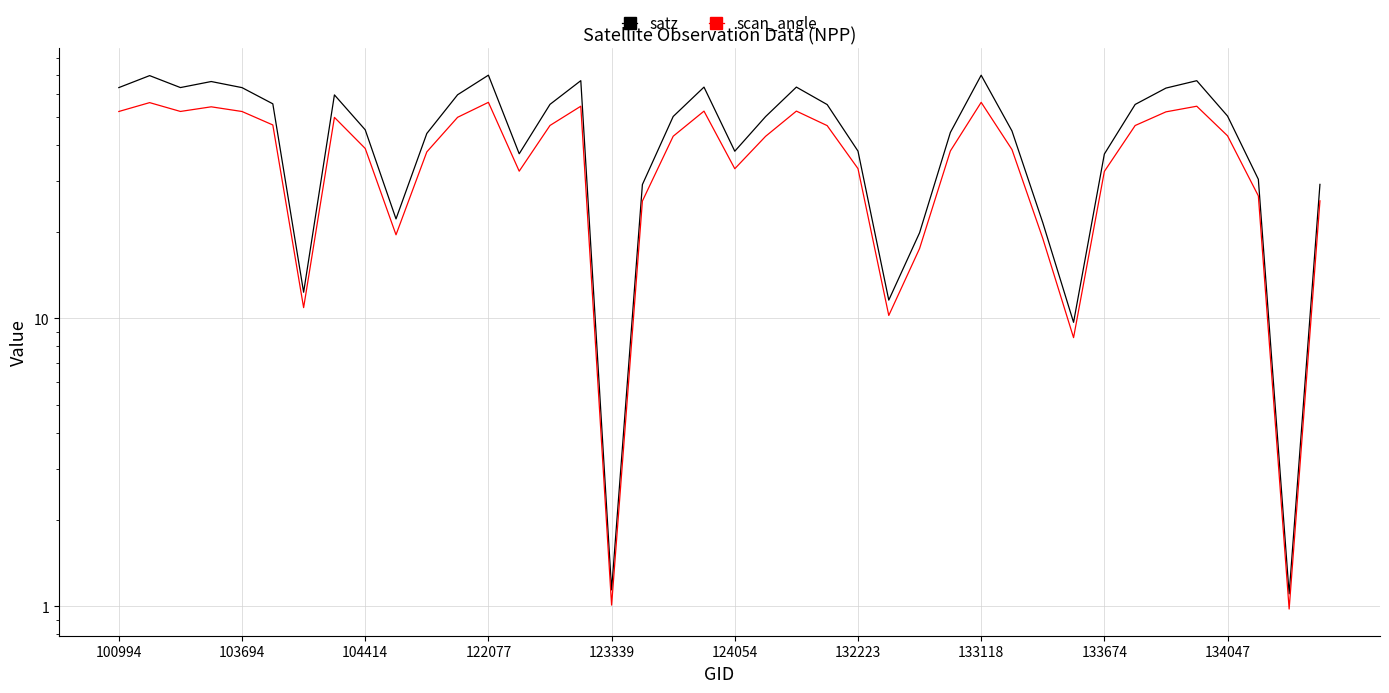

At which category is the sum across all series the highest?

122077